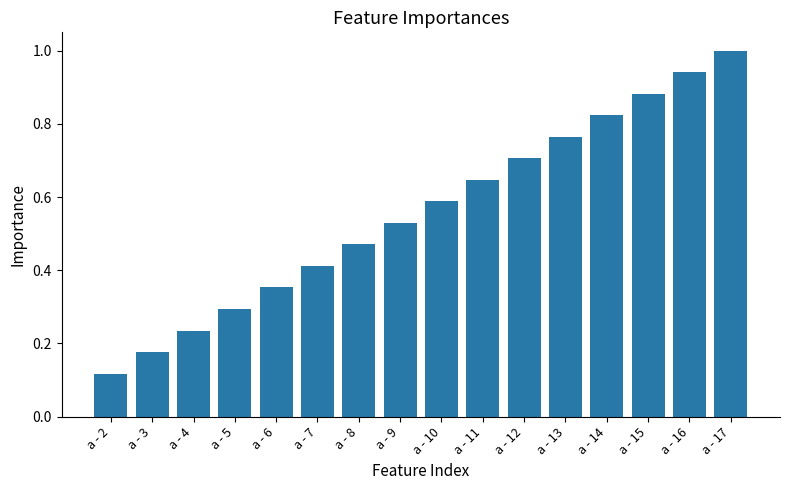

Does the chart contain any negative values?

No